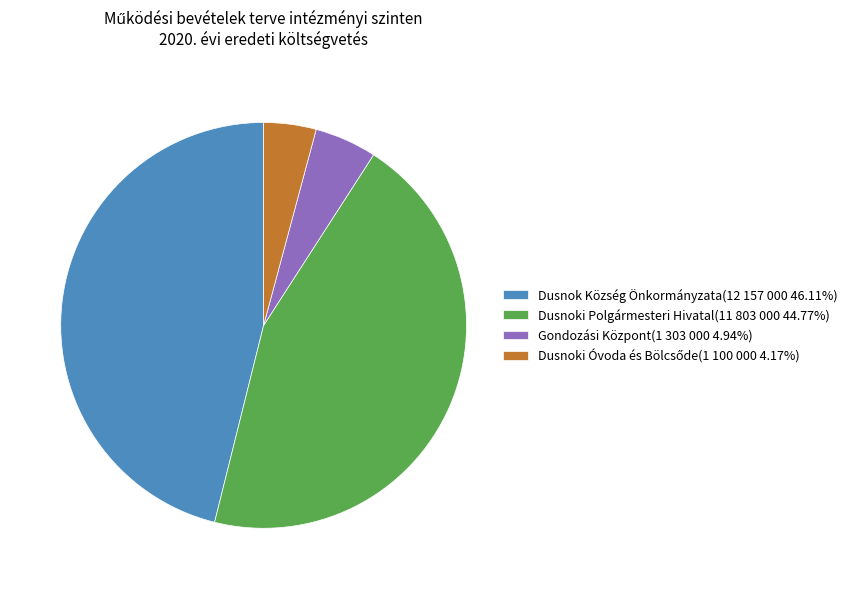

What is the largest slice in the pie chart?

Dusnok Község Önkormányzata